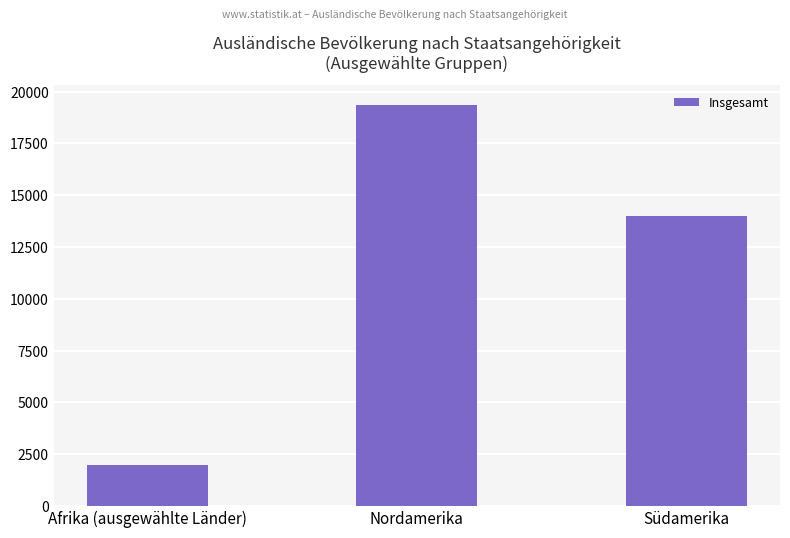

What is the difference between the maximum and minimum values?

17355